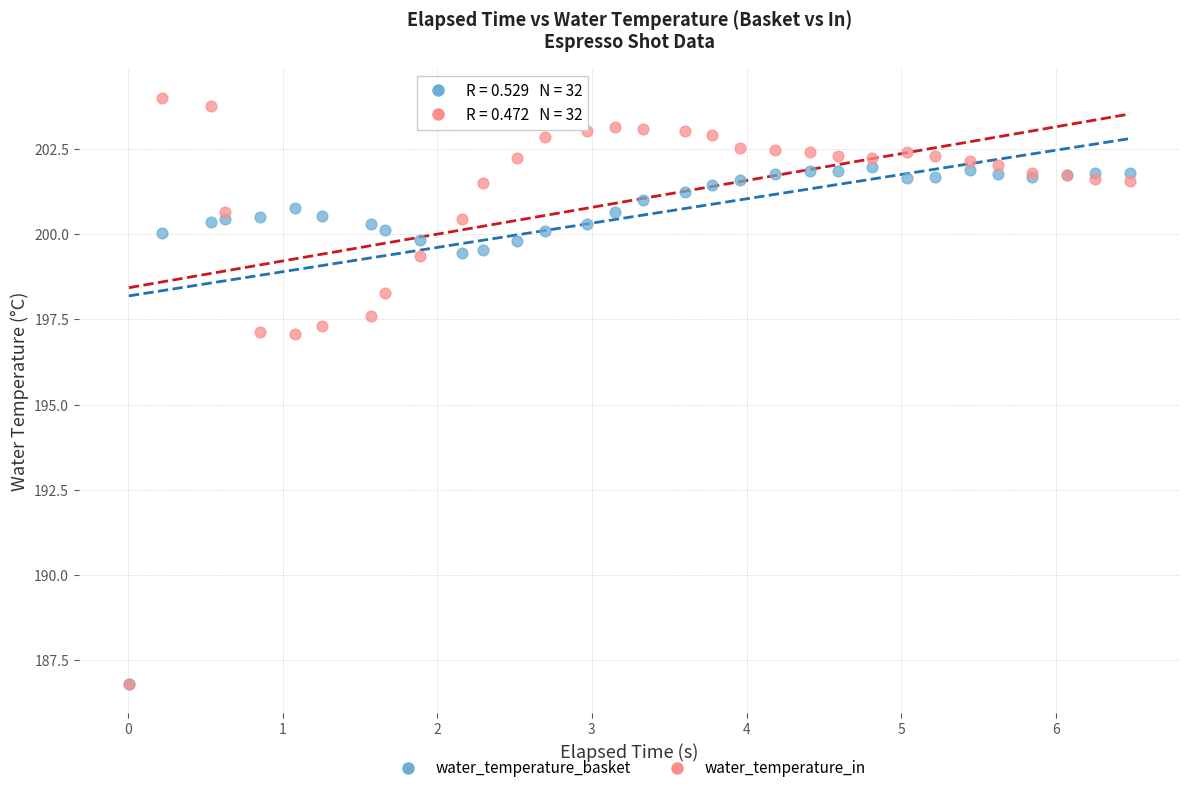

Which series reaches the maximum Y coordinate?

water_temperature_in